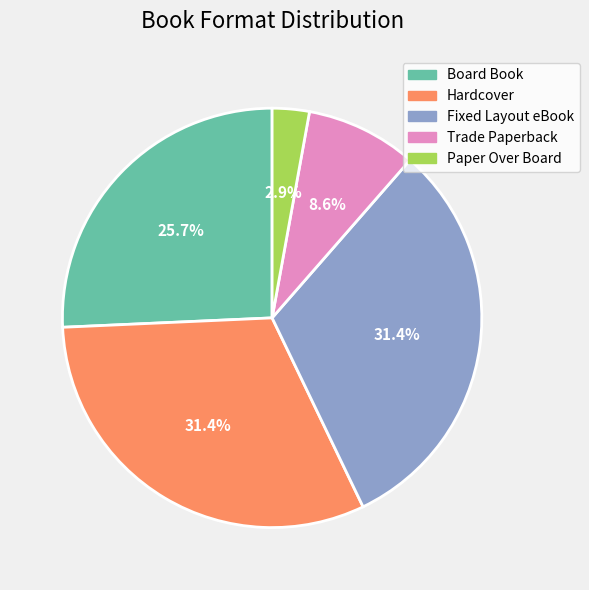

Does Paper Over Board represent more than half of the total?

No